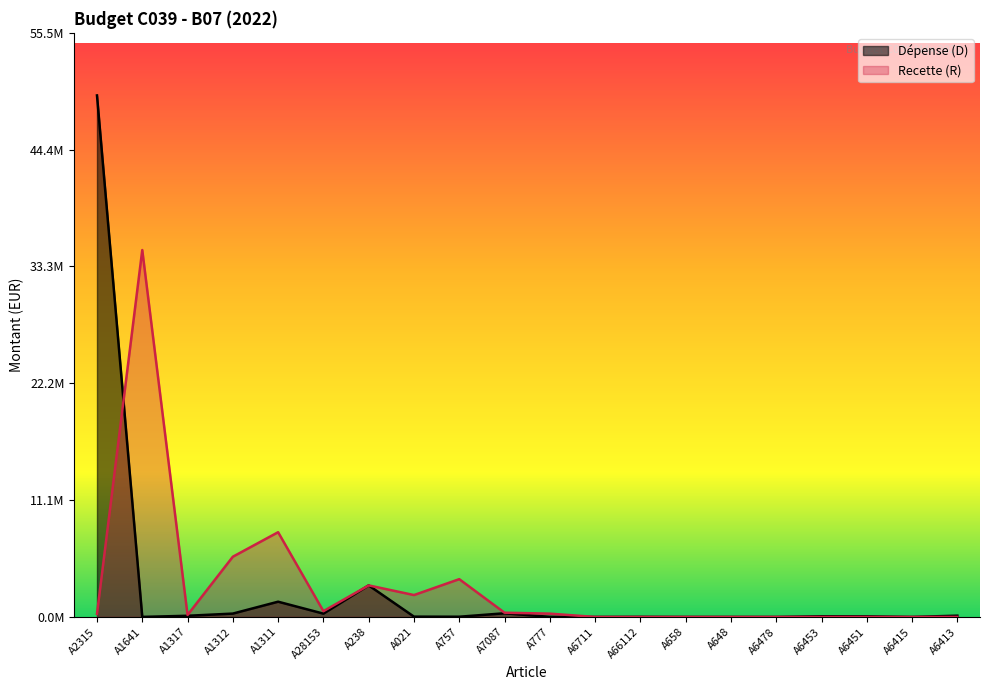

Reading right to left, transcribe all the data shown in this chart.

Dépense (D): A6413=120255	A6415=3500	A6451=59000	A6453=66945	A6478=1000	A648=1696	A658=300	A66112=10500	A6711=300	A777=9745	A7087=350000	A757=21500	A021=30000	A238=3000000	A28153=316000	A1311=1450000	A1312=320000	A1317=112000	A1641=5000	A2315=49563000
Recette (R): A6413=0	A6415=0	A6451=0	A6453=0	A6478=0	A648=0	A658=0	A66112=0	A6711=0	A777=316000	A7087=402600	A757=3592645	A021=2081000	A238=3000000	A28153=550000	A1311=8054000	A1312=5725000	A1317=189000	A1641=34870000	A2315=297000